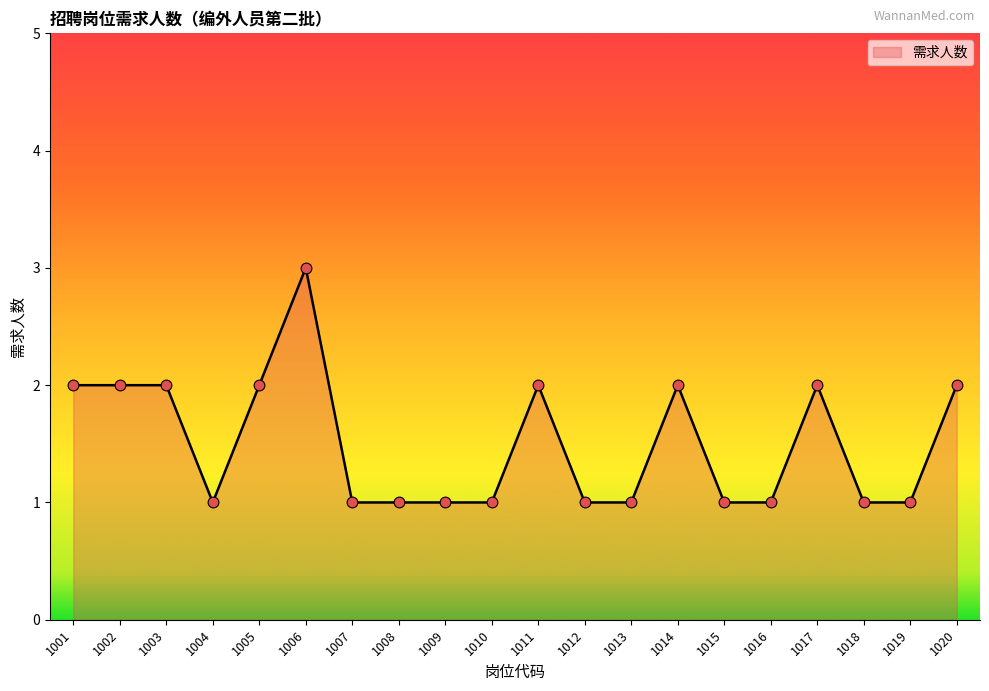

What is the ratio of the value at 1010 to the value at 1018?

1.0